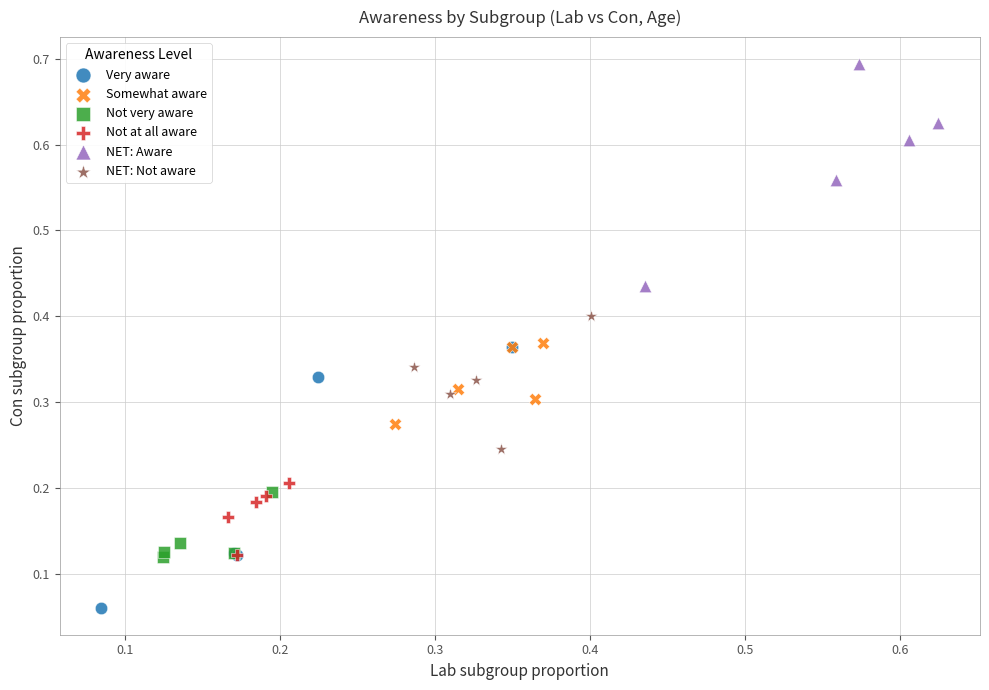

Which series has the widest spread of Y values?

Very aware